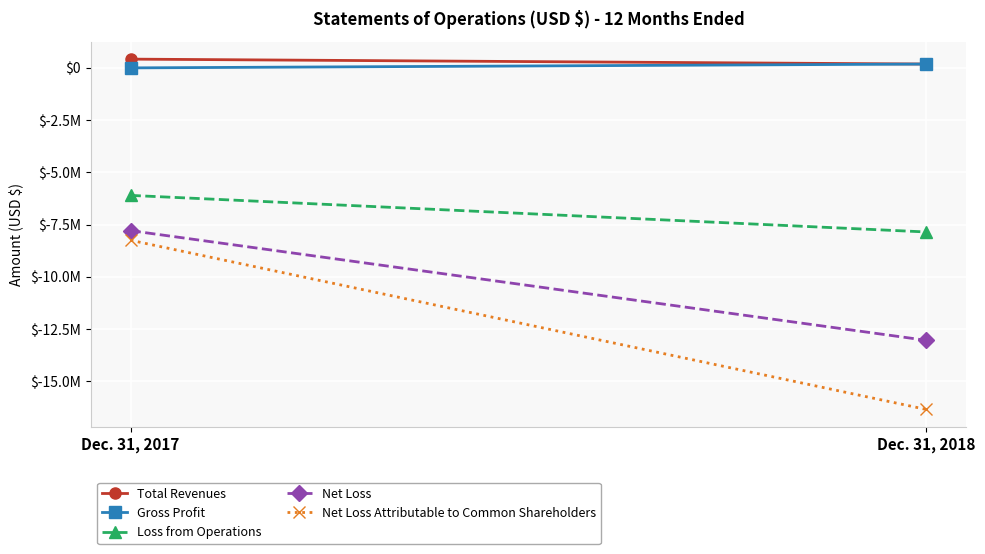

List the series in order of their peak value, highest first.

Total Revenues, Gross Profit, Loss from Operations, Net Loss, Net Loss Attributable to Common Shareholders